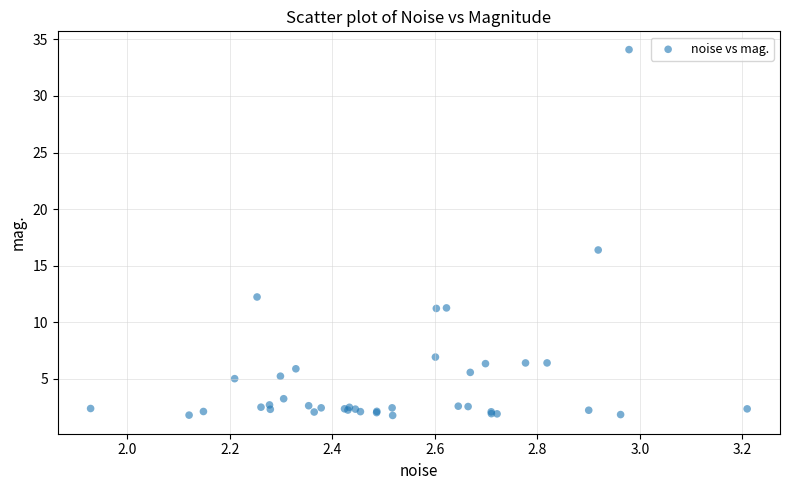

What Y value in the scatter plot is closest to 17?

16.4